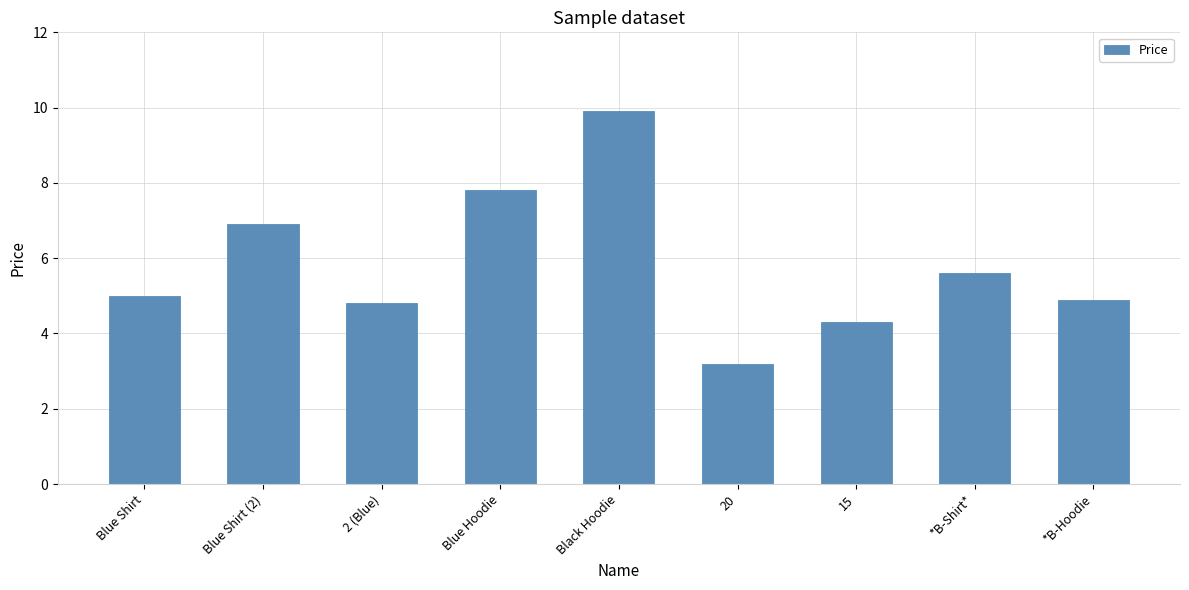

What is the change in value from 2 (Blue) to Blue Hoodie?

+3.0